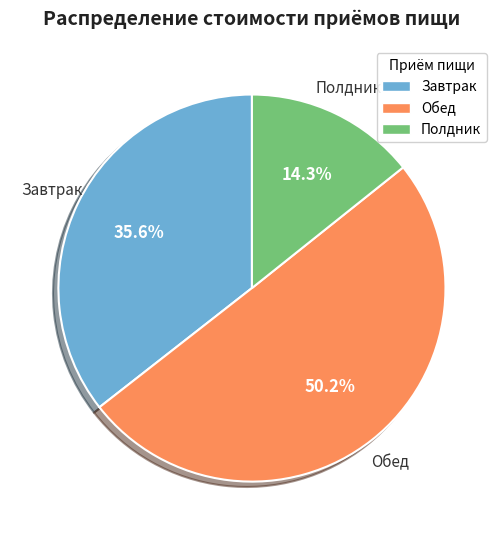

Count the number of slices in the pie.

3